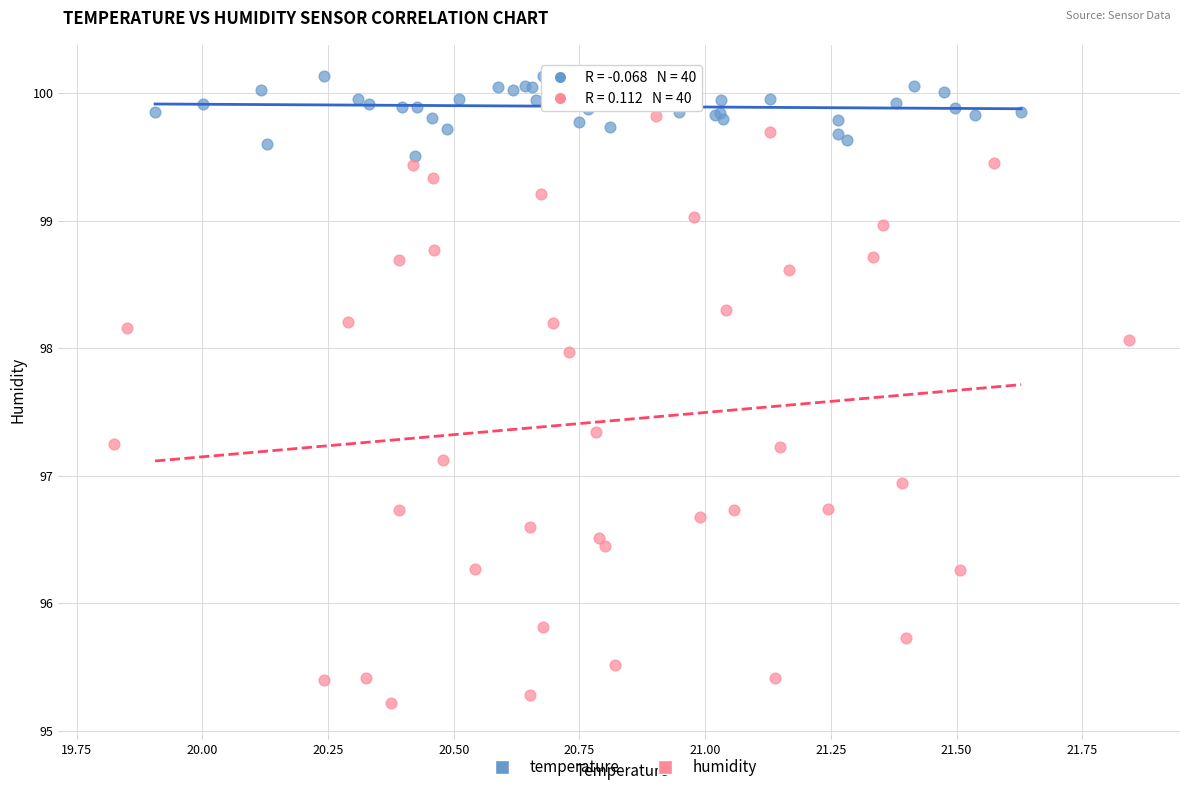

Which series contains the lowest Y value?

humidity